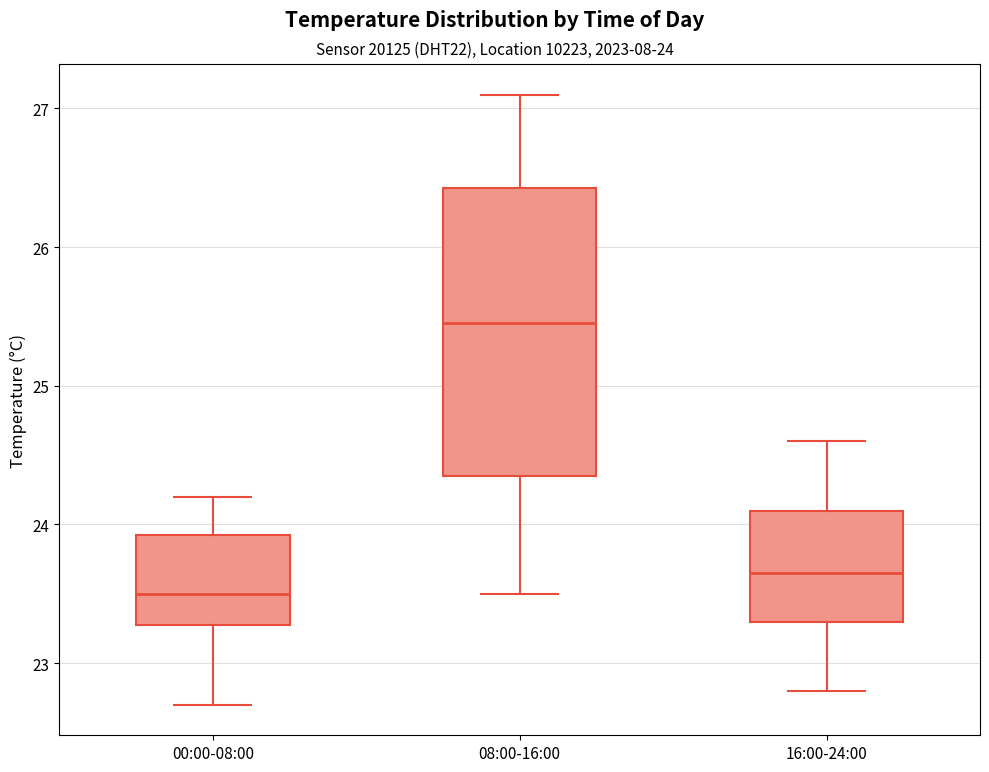

Where is the lower edge of the box for 16:00-24:00 on the y-axis? The values are not printed on the chart, so give them approximately, as read against the axis.

23.3